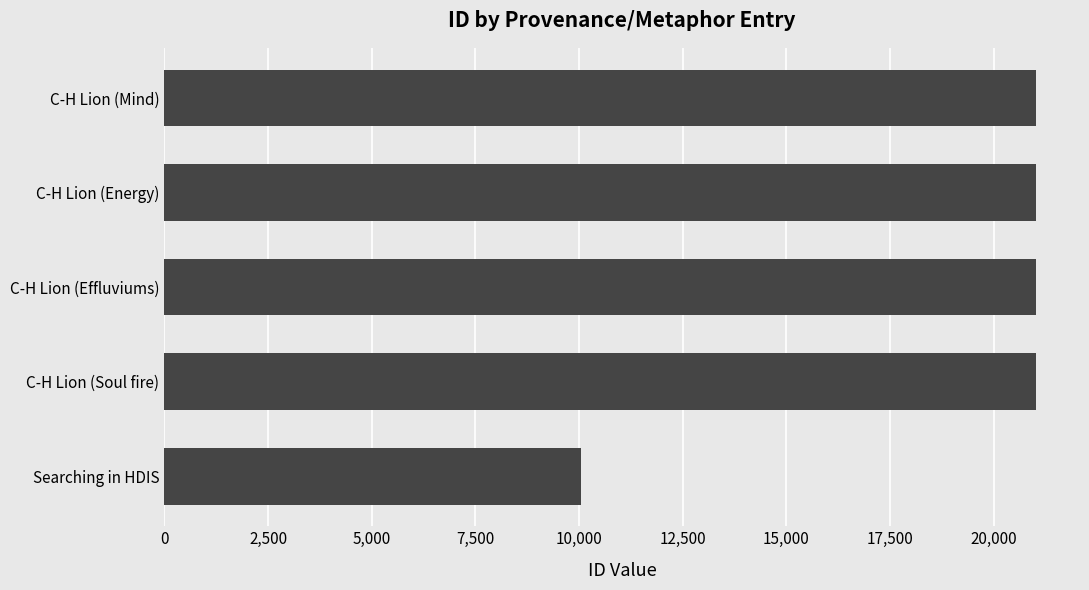

What is the ratio of the value at C-H Lion (Effluviums) to the value at C-H Lion (Mind)?

1.0